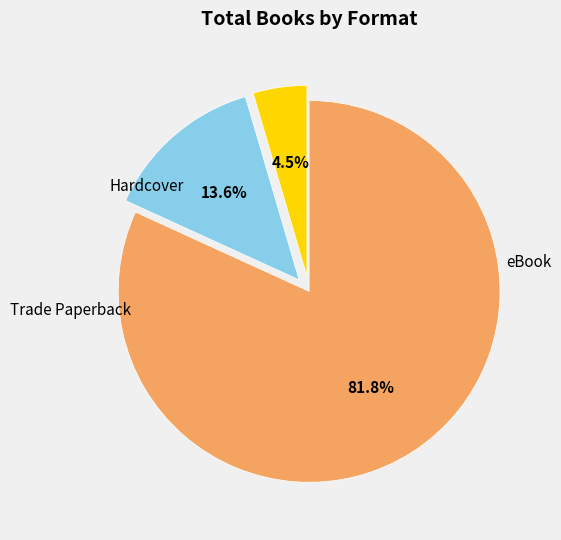

How many slices are in this pie chart?

3